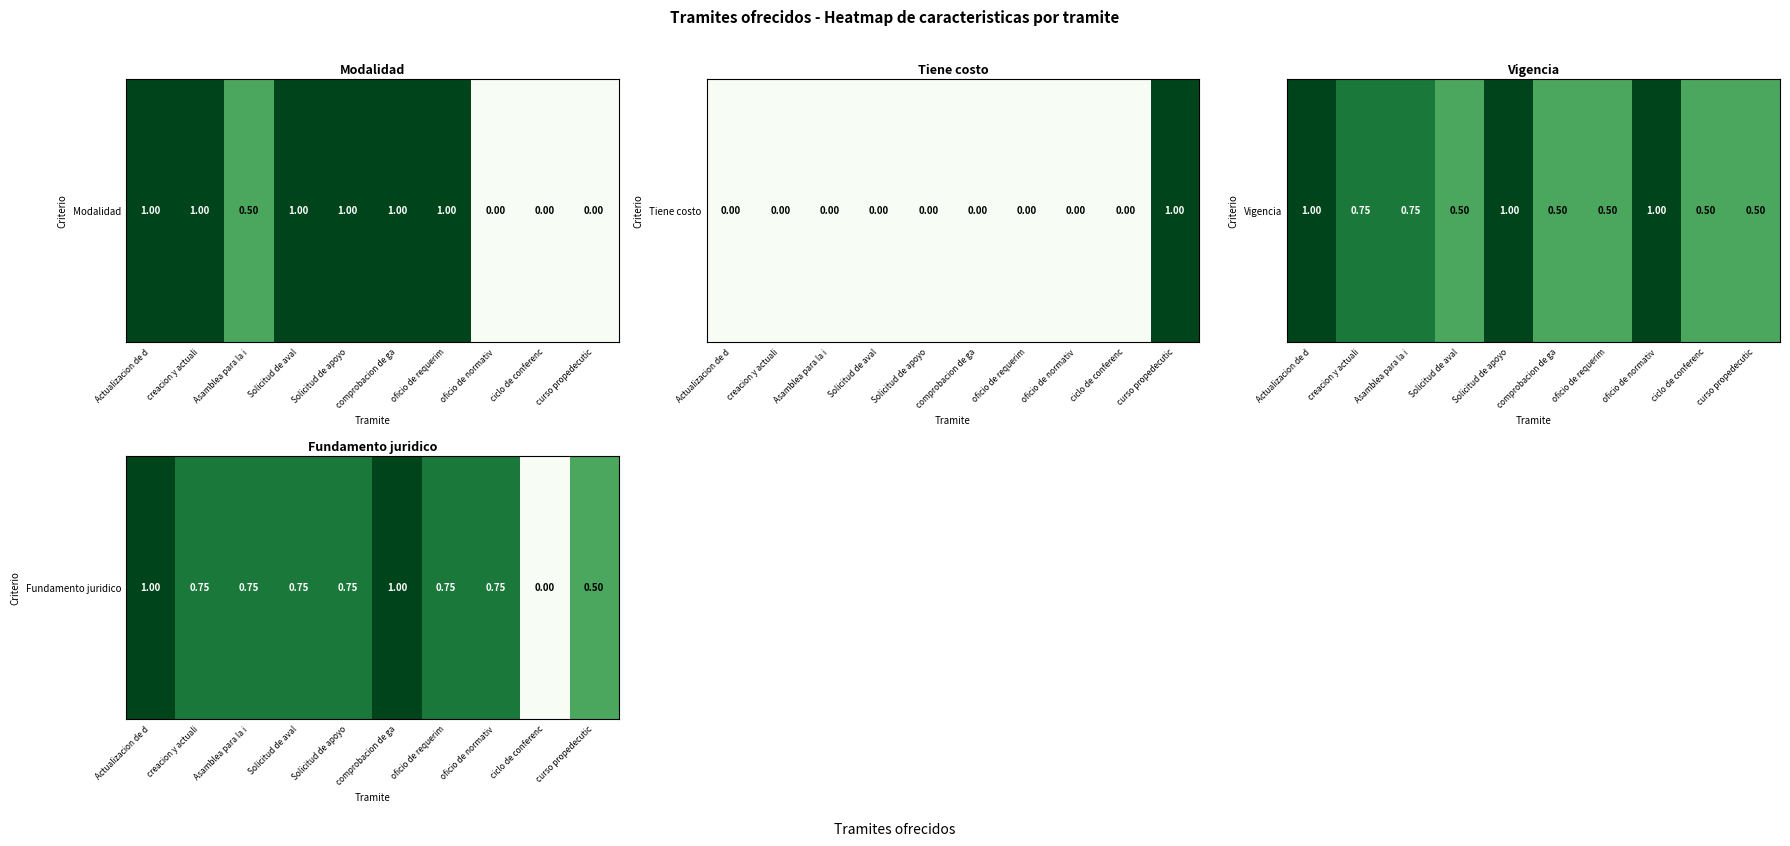

What is the approximate value at curso propedecutic?

0.5